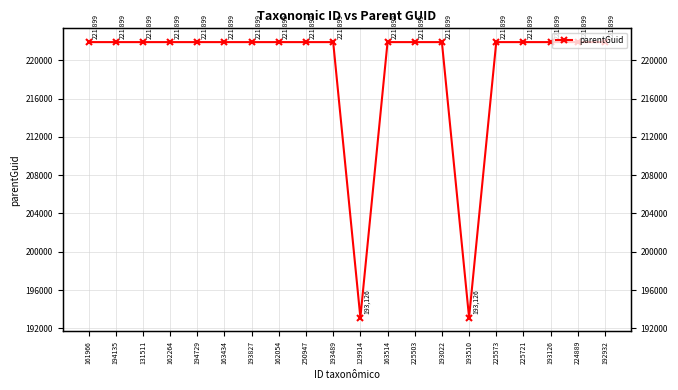

What is the value of the 4th point from the left?

221899